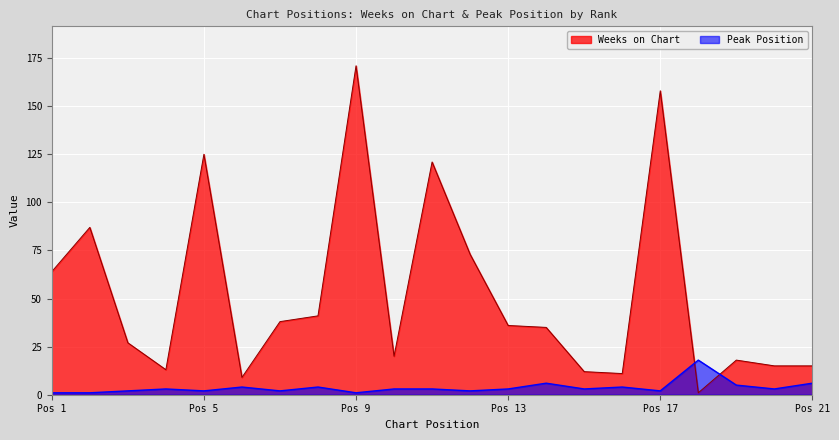

True or false: Weeks on Chart and Peak Position cross at least once.

True